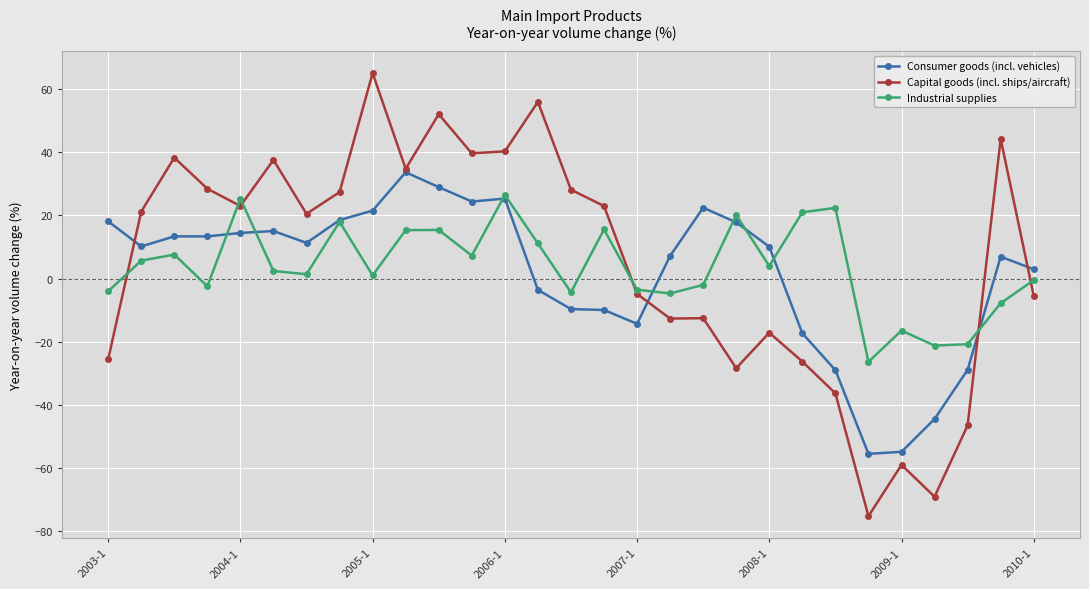

What is the value of the Industrial supplies point at the 11th from the left?

15.4